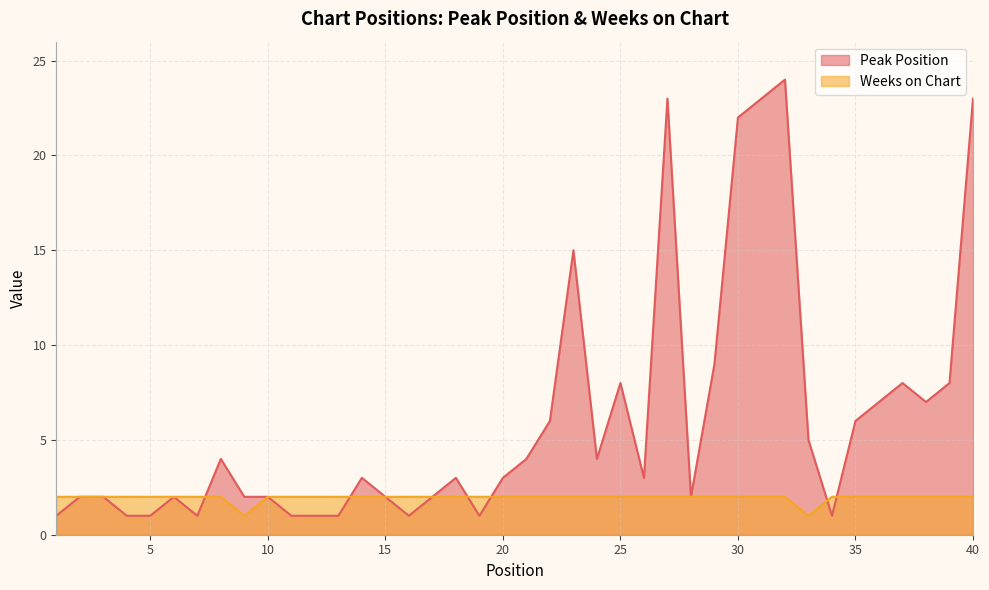

At which label does Peak Position reach its minimum?

1